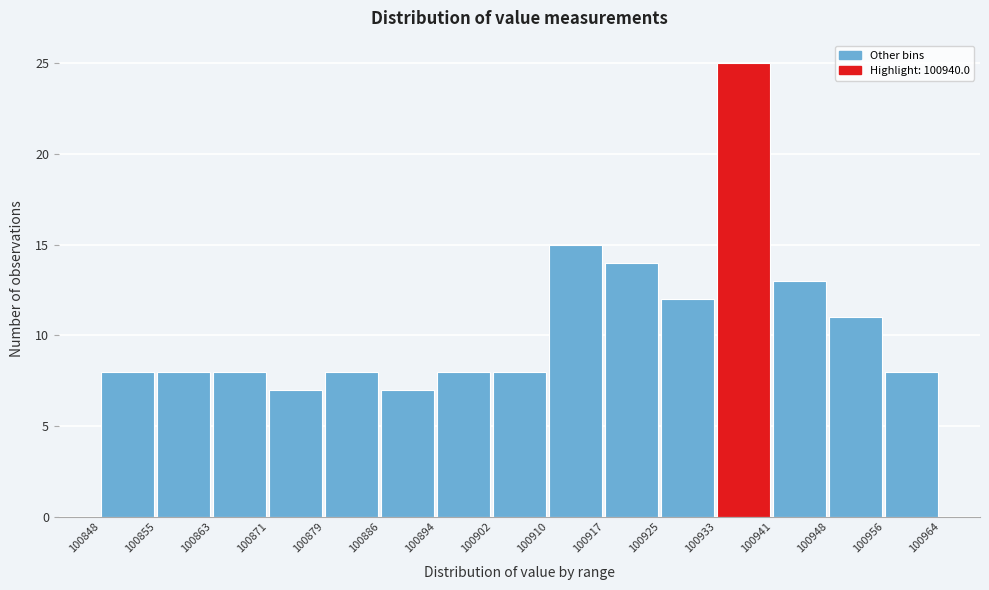

Reading left to right, list every bar in this chart as the range it spans on the x-axis followed by its height. The values are not printed on the chart, so give them approximately, as read against the axis.

100848 to 100855: 8
100855 to 100863: 8
100863 to 100871: 8
100871 to 100879: 7
100879 to 100886: 8
100886 to 100894: 7
100894 to 100902: 8
100902 to 100910: 8
100910 to 100917: 15
100917 to 100925: 14
100925 to 100933: 12
100933 to 100941: 25
100941 to 100948: 13
100948 to 100956: 11
100956 to 100964: 8